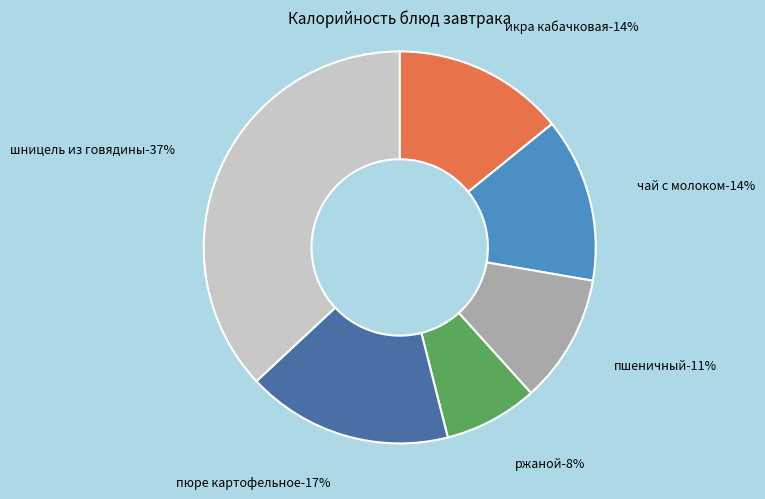

Count the number of slices in the pie.

6